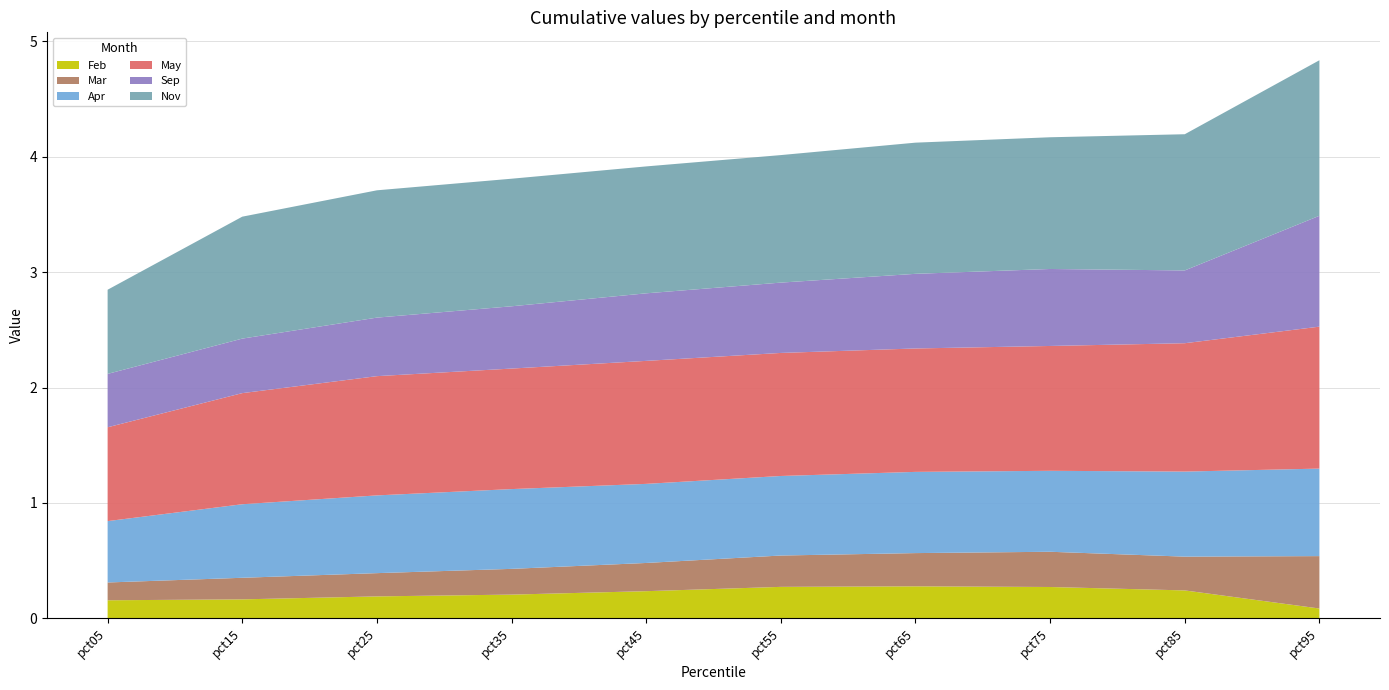

Reading right to left, extract all data points from this chart.

Feb: pct95=0.1	pct85=0.2	pct75=0.3	pct65=0.3	pct55=0.3	pct45=0.2	pct35=0.2	pct25=0.2	pct15=0.2	pct05=0.2
Mar: pct95=0.5	pct85=0.3	pct75=0.3	pct65=0.3	pct55=0.3	pct45=0.2	pct35=0.2	pct25=0.2	pct15=0.2	pct05=0.2
Apr: pct95=0.8	pct85=0.7	pct75=0.7	pct65=0.7	pct55=0.7	pct45=0.7	pct35=0.7	pct25=0.7	pct15=0.6	pct05=0.5
May: pct95=1.2	pct85=1.1	pct75=1.1	pct65=1.1	pct55=1.1	pct45=1.1	pct35=1.0	pct25=1.0	pct15=1.0	pct05=0.8
Sep: pct95=1.0	pct85=0.6	pct75=0.7	pct65=0.6	pct55=0.6	pct45=0.6	pct35=0.5	pct25=0.5	pct15=0.5	pct05=0.5
Nov: pct95=1.3	pct85=1.2	pct75=1.1	pct65=1.1	pct55=1.1	pct45=1.1	pct35=1.1	pct25=1.1	pct15=1.1	pct05=0.7